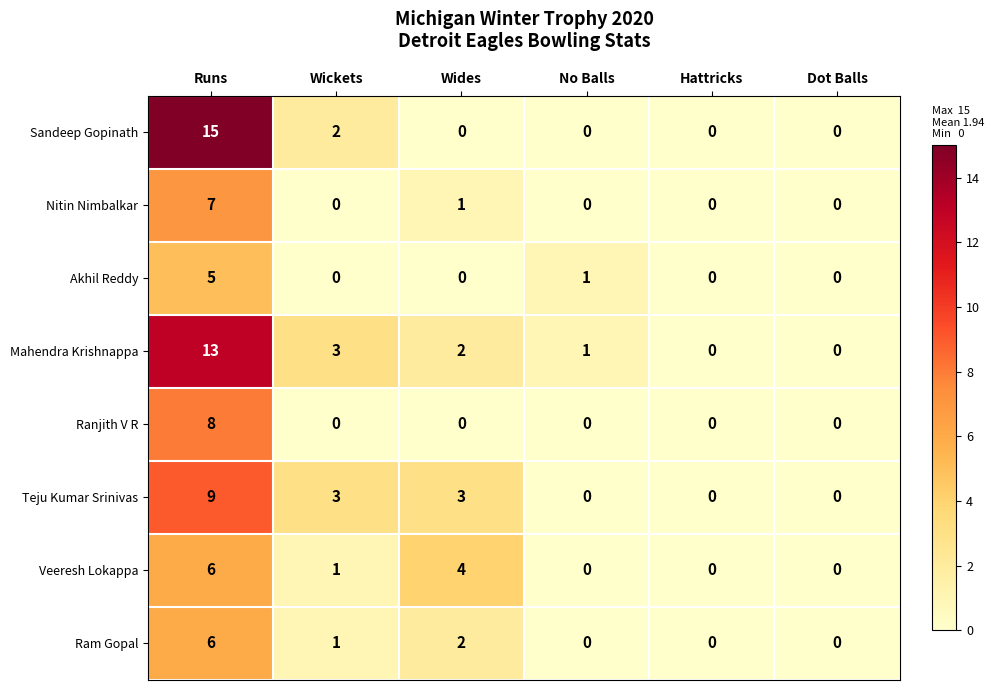

Which series has the widest spread of values?

Sandeep Gopinath